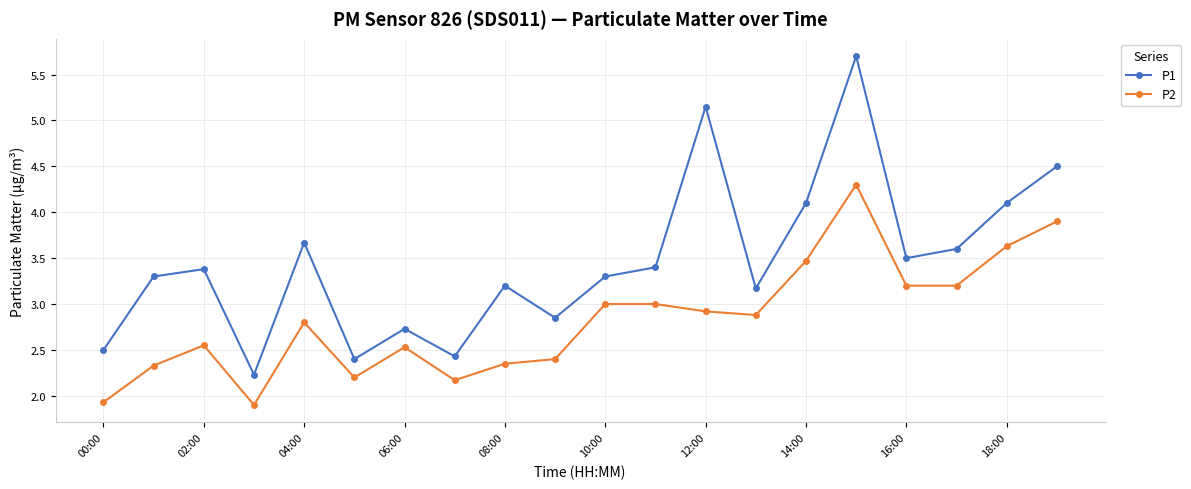

What is the value of the P2 point at the 15th from the left?

3.5